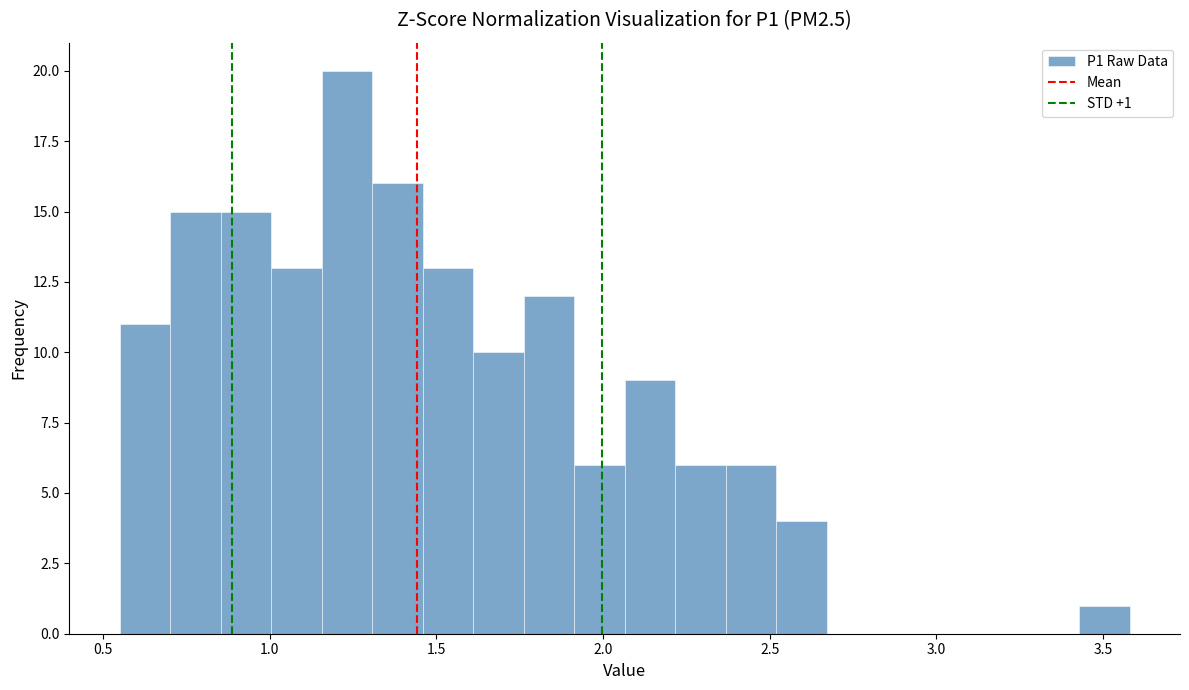

Around what value on the x-axis is the tallest bar? Give the approximate position of its centre, as read against the axis.

1.25